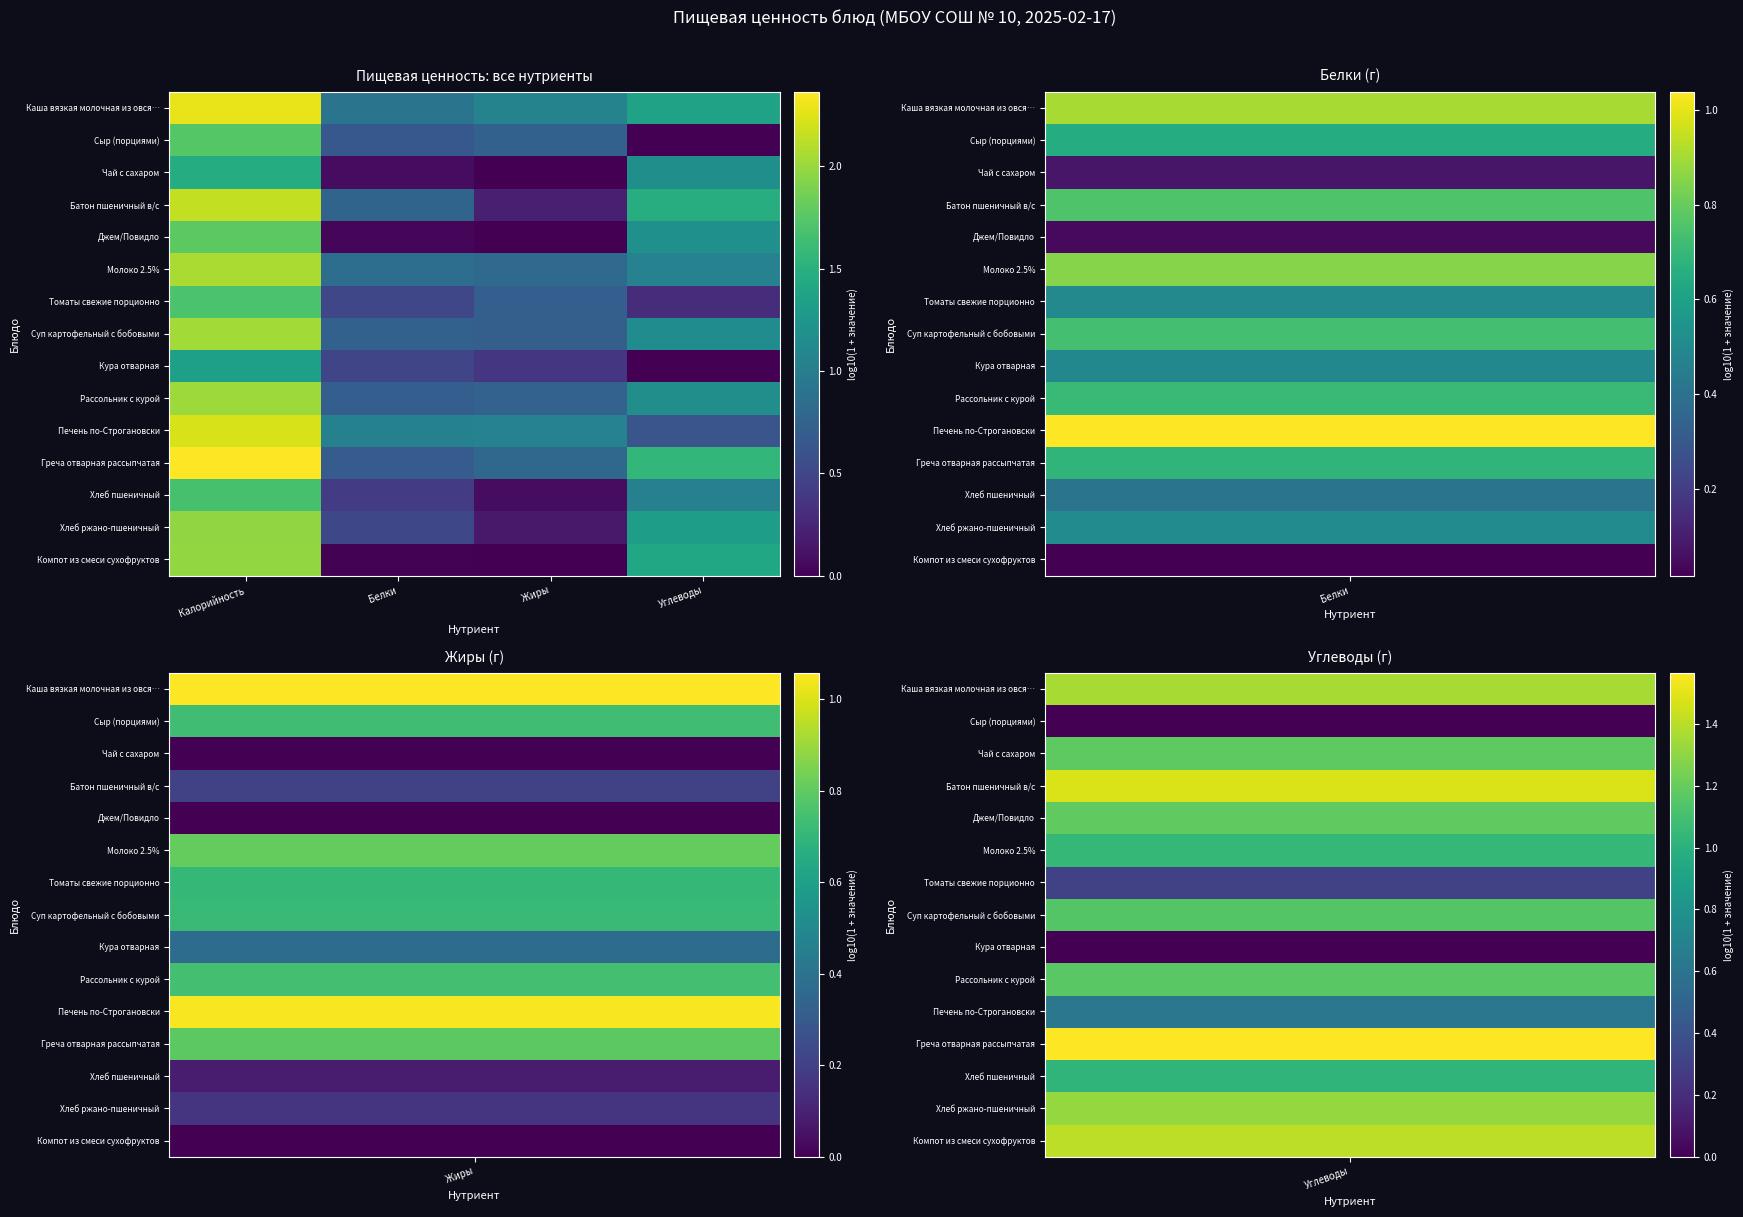

List the series in order of their peak value, highest first.

Греча отварная рассыпчатая, Каша вязкая молочная из овся…, Печень по-Строгановски, Батон пшеничный в/с, Молоко 2.5%, Суп картофельный с бобовыми, Рассольник с курой, Компот из смеси сухофруктов, Хлеб ржано-пшеничный, Джем/Повидло, Сыр (порциями), Томаты свежие порционно, Хлеб пшеничный, Чай с сахаром, Кура отварная